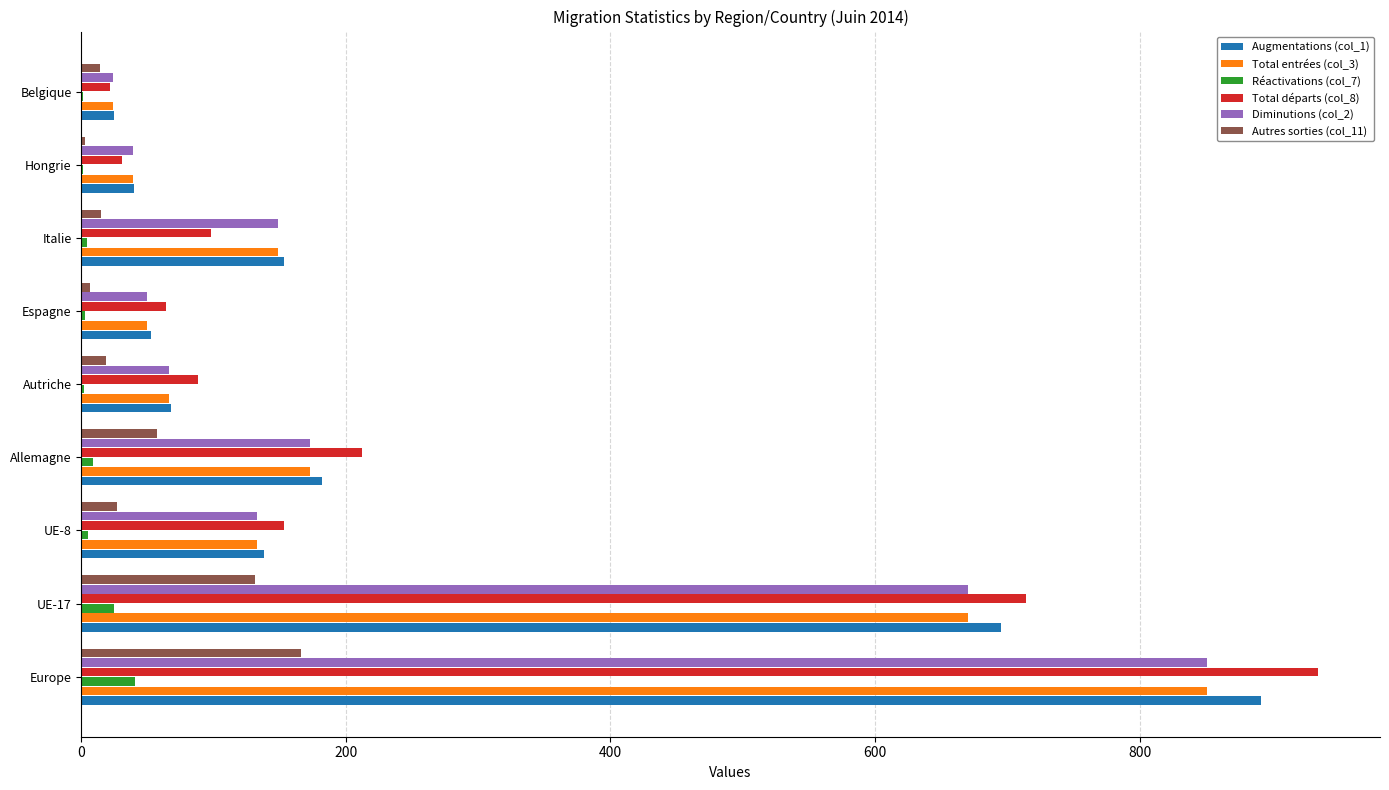

At which label does Diminutions (col_2) reach its peak?

Europe